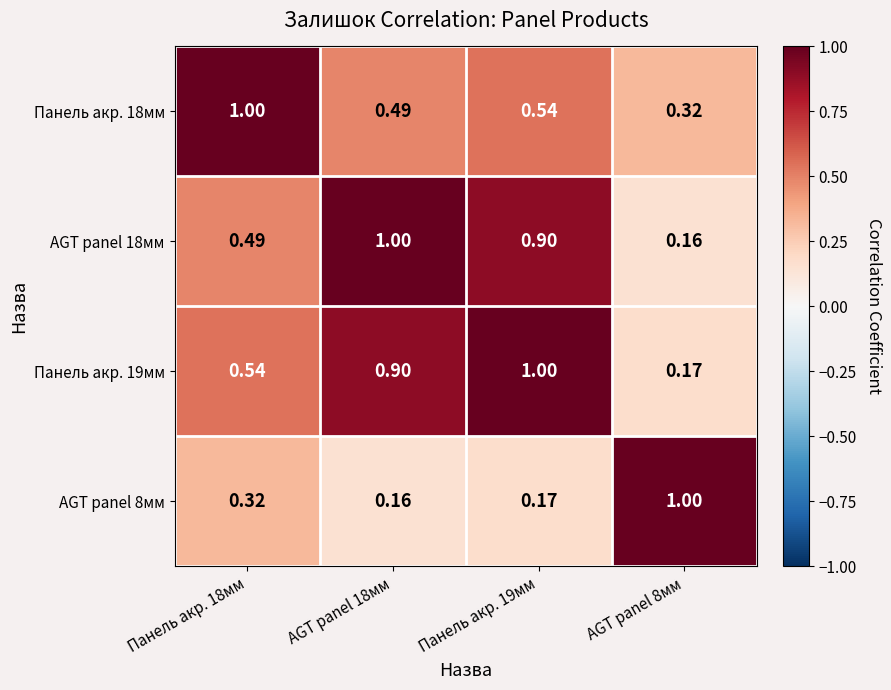

Is the value of Панель акр. 18мм at AGT panel 8мм greater than the value of AGT panel 18мм at Панель акр. 19мм?

No